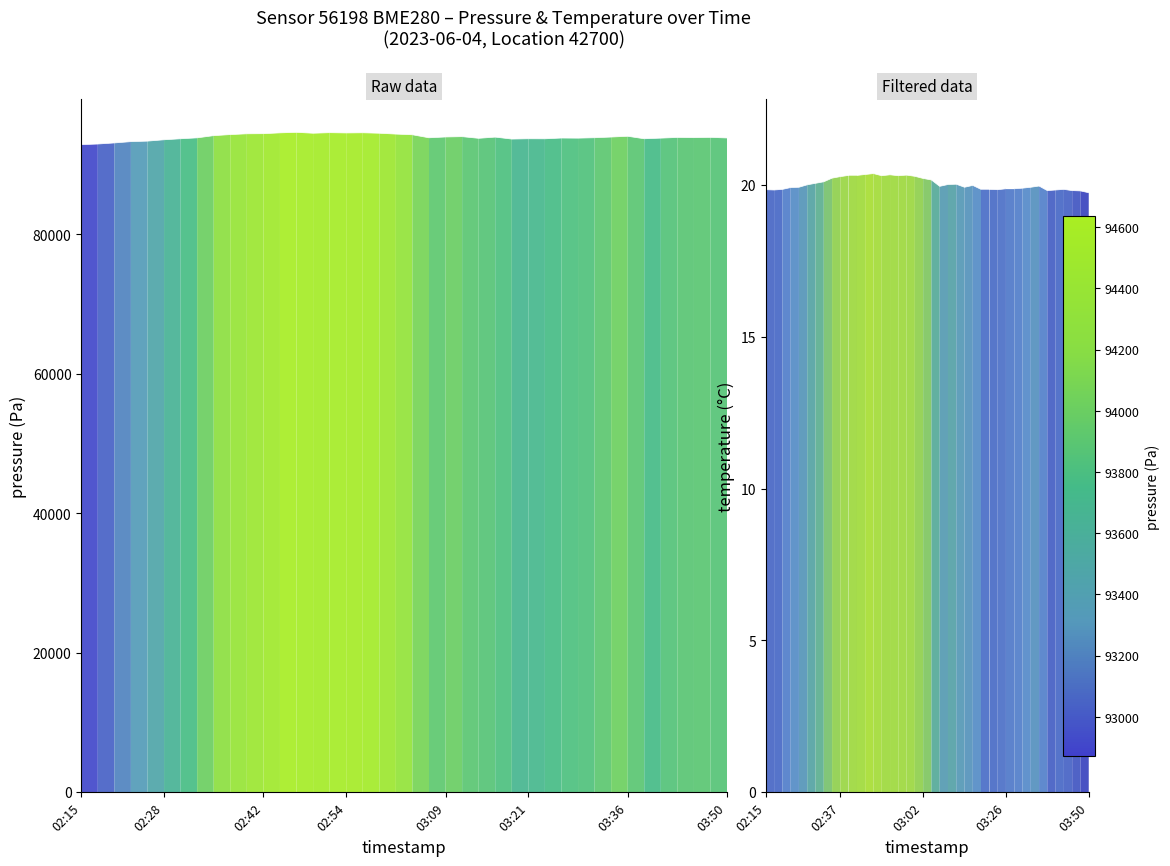

At 35, list the series in order from smallest to largest.

temperature, pressure